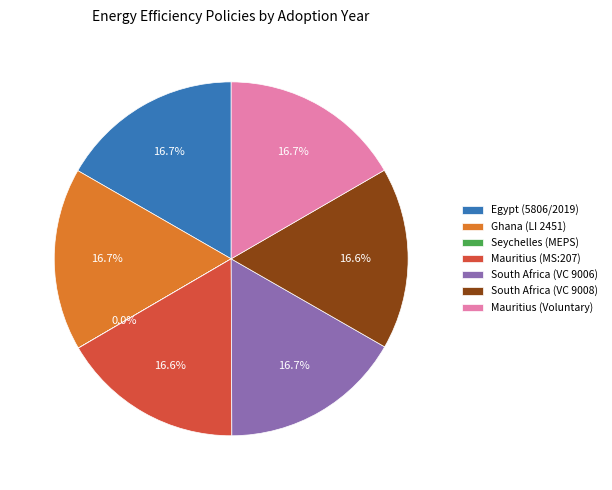

What percentage do Mauritius (Voluntary) and South Africa (VC 9008) together represent?

33.3%